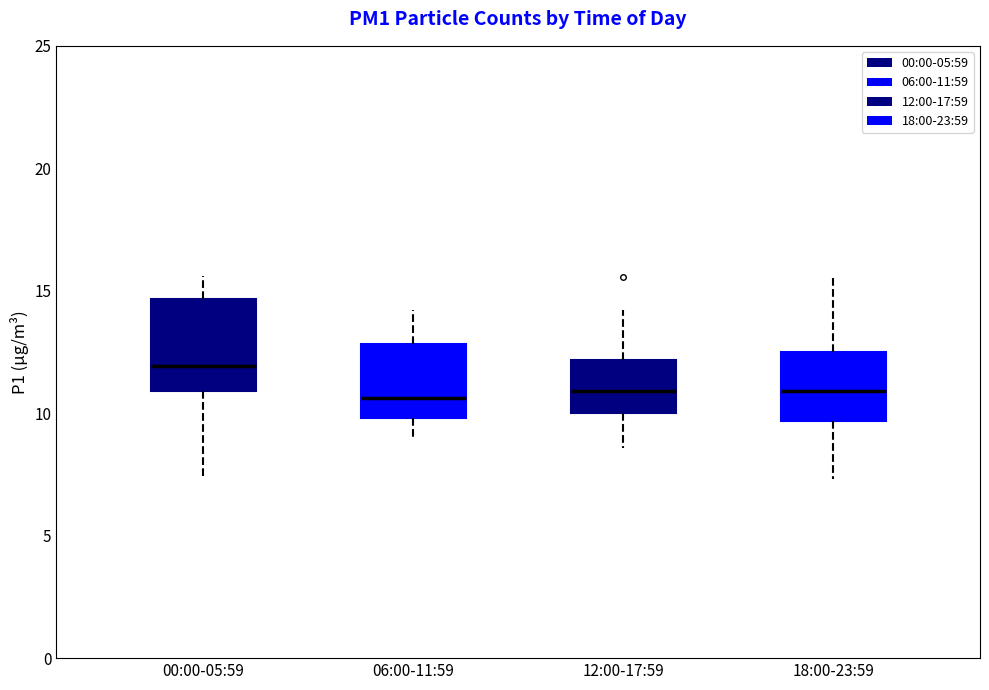

Comparing the boxes themselves (not the whiskers), which one is the tallest?

00:00-05:59